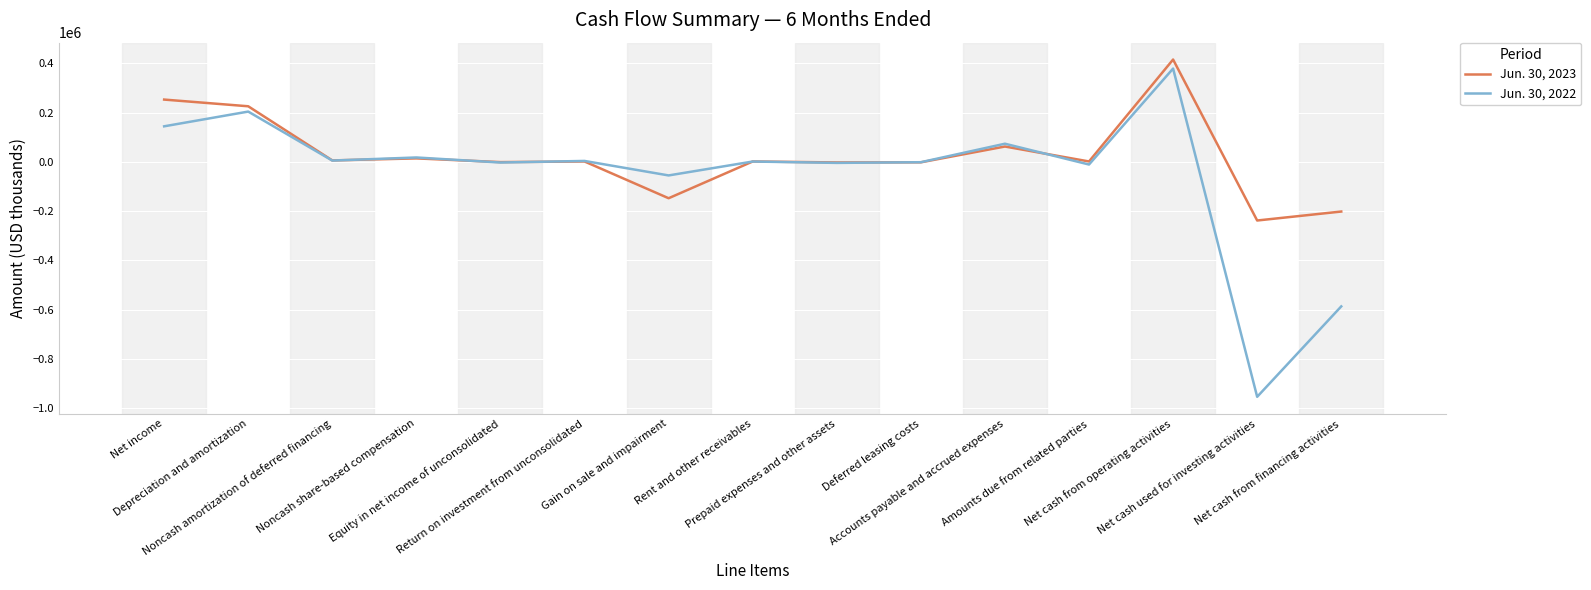

Which series has the largest total across all categories?

Jun. 30, 2023